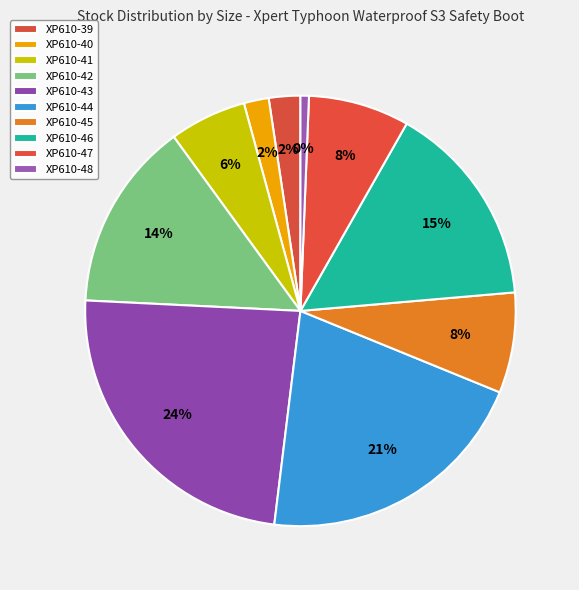

Does XP610-43 represent more than half of the total?

No